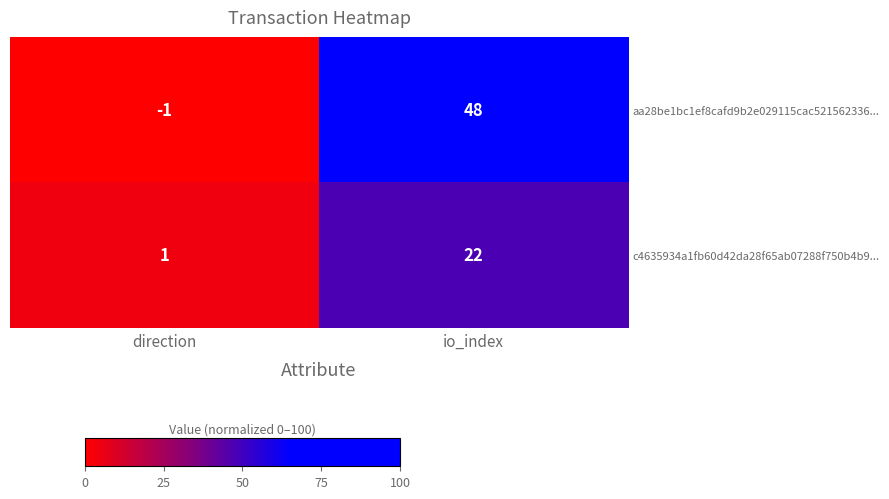

Reading left to right, transcribe all the data shown in this chart.

aa28be1bc1ef8cafd9b2e029115cac521562336...: -1	48
c4635934a1fb60d42da28f65ab07288f750b4b9...: 1	22